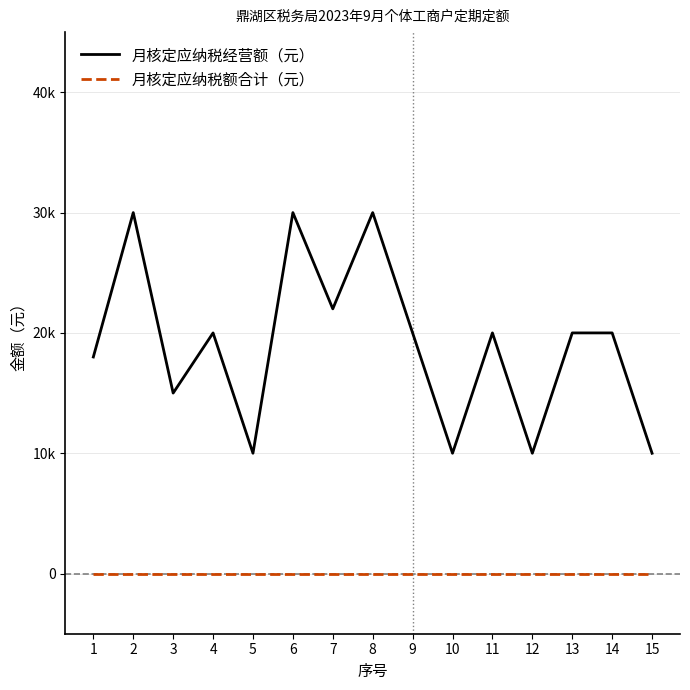

What is the sum of the 月核定应纳税经营额（元） values at 11 and 8?

50000